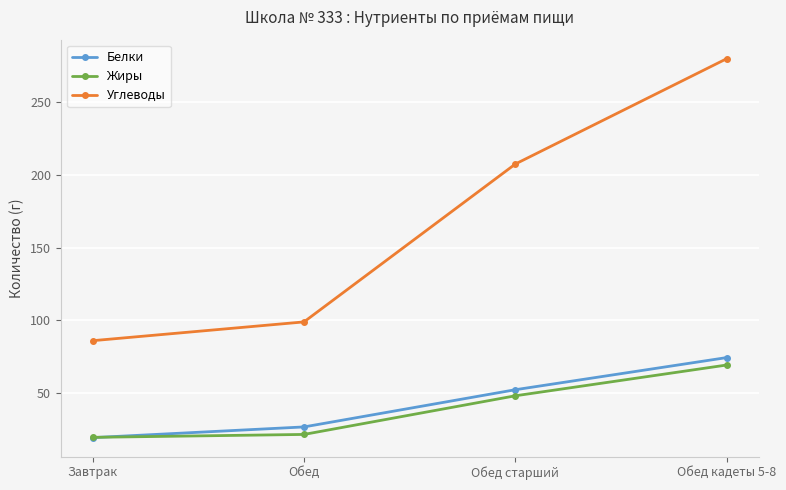

What is the difference between the highest and lowest values at Обед старший?

159.1